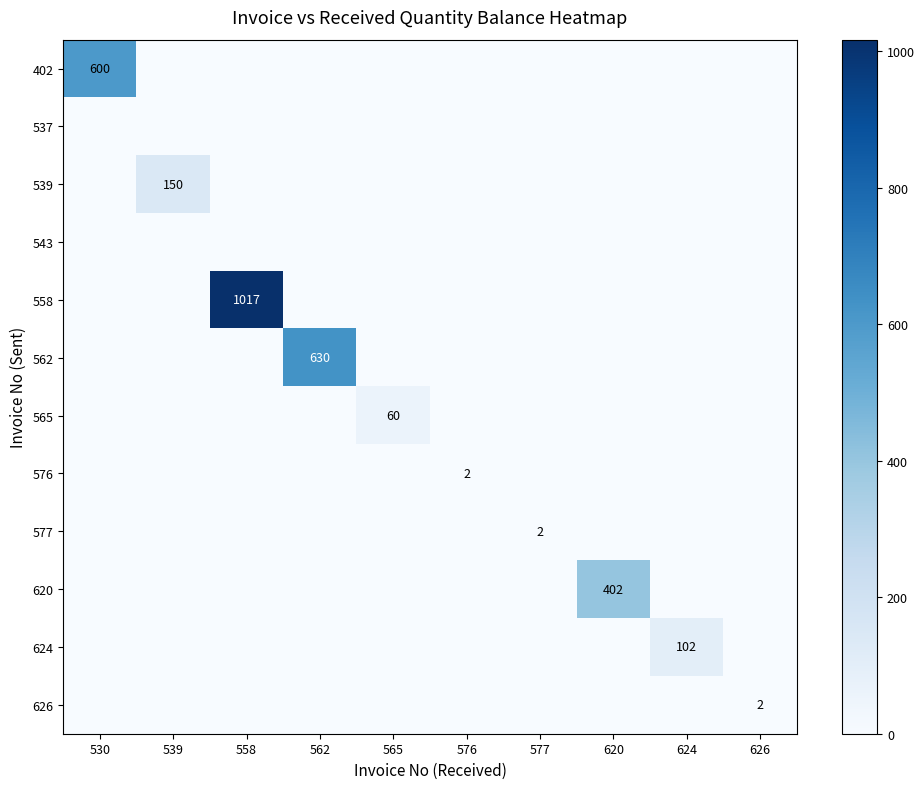

What is the maximum value shown in the chart?

1017